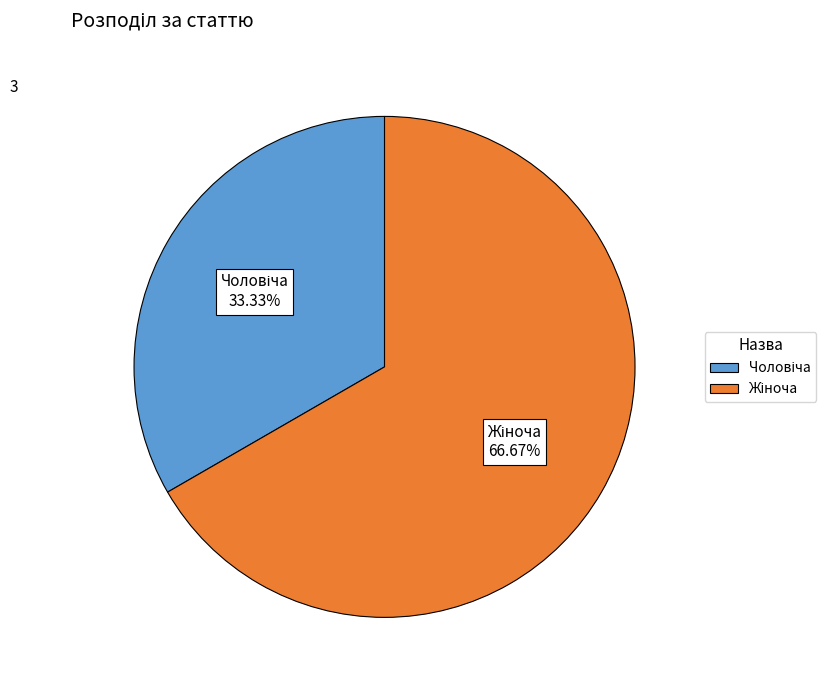

Is there a majority slice in this chart?

Yes